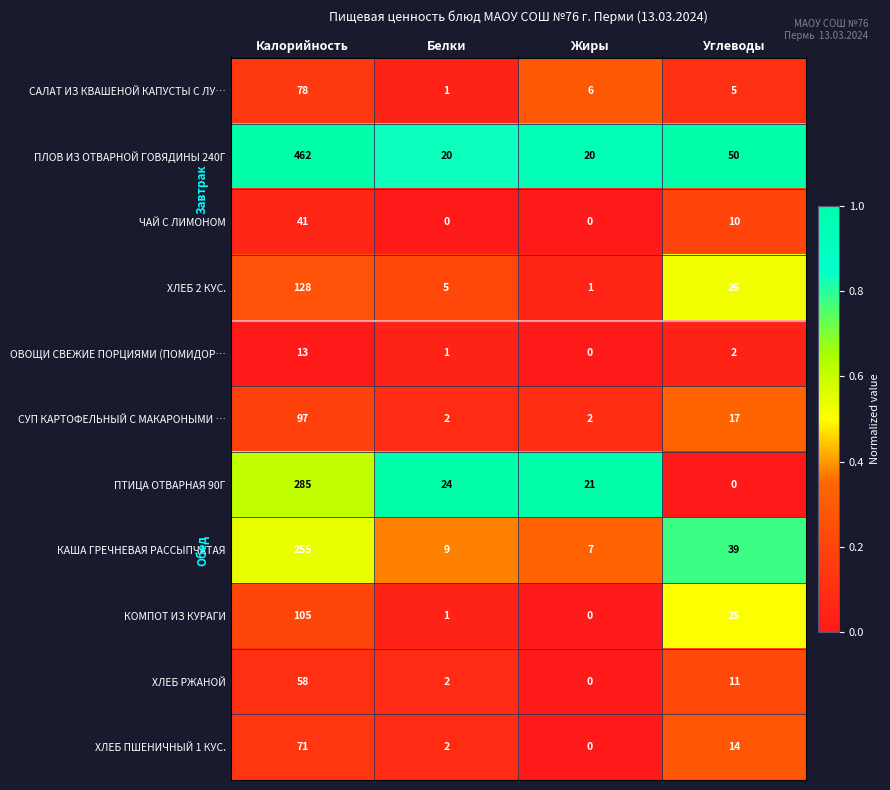

Which category has the highest value in the КОМПОТ ИЗ КУРАГИ series?

Калорийность